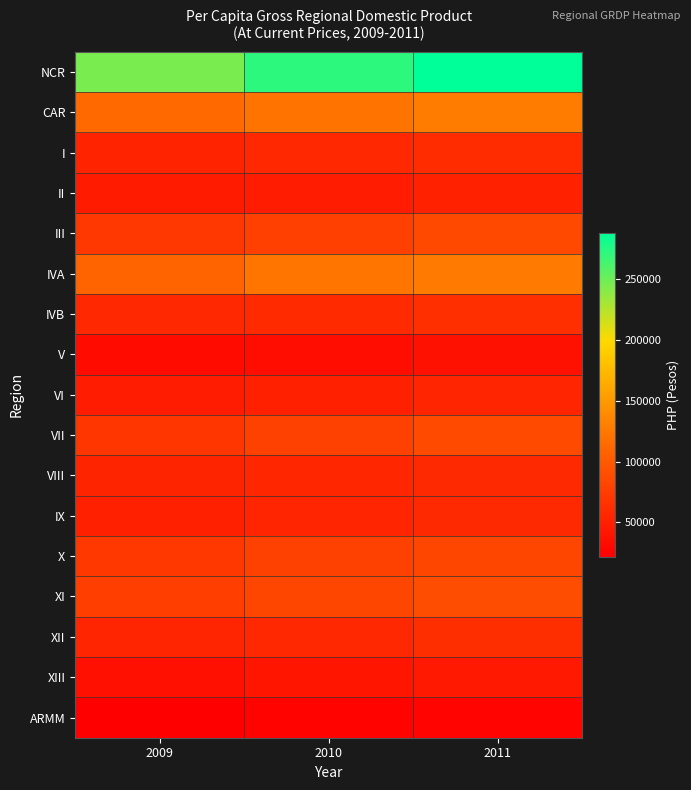

Count the number of categories in the chart.

3